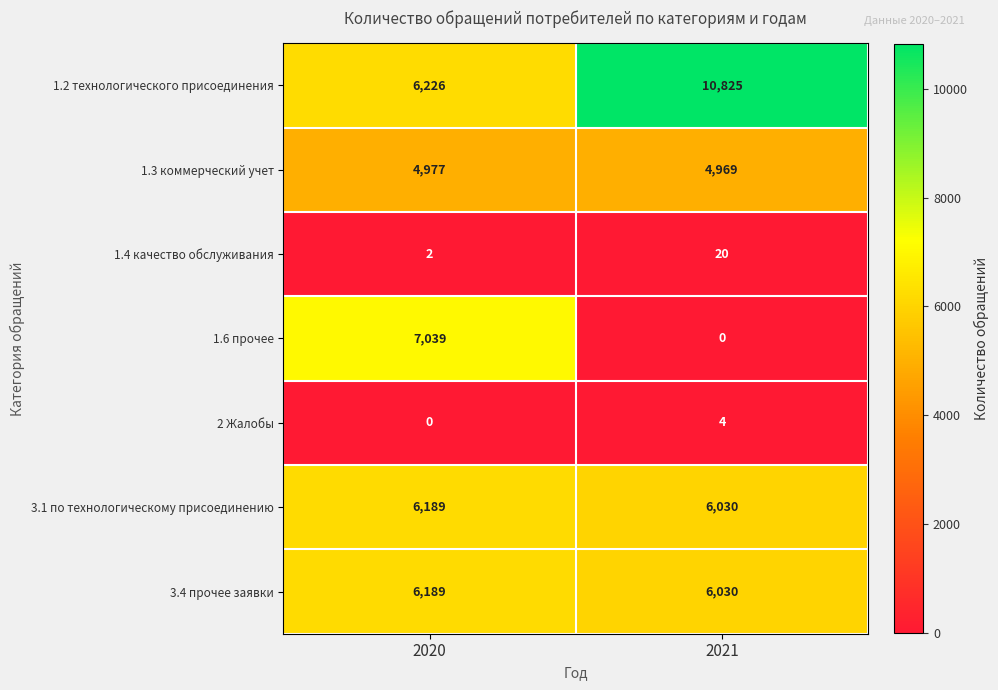

The value of 2 Жалобы at 2020 is 0. True or false?

True